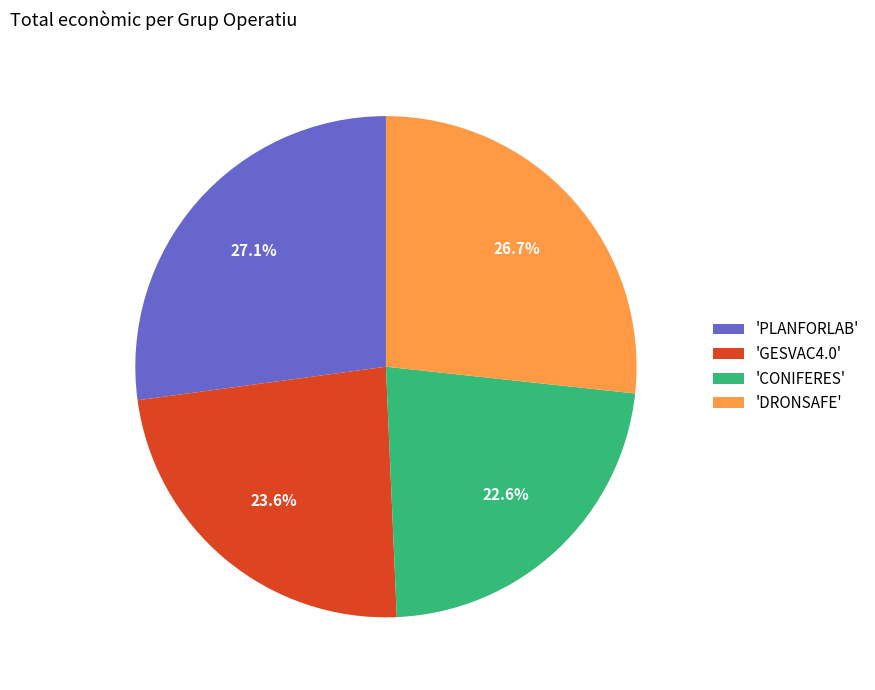

To the nearest percent, what is the average slice percentage?

25%